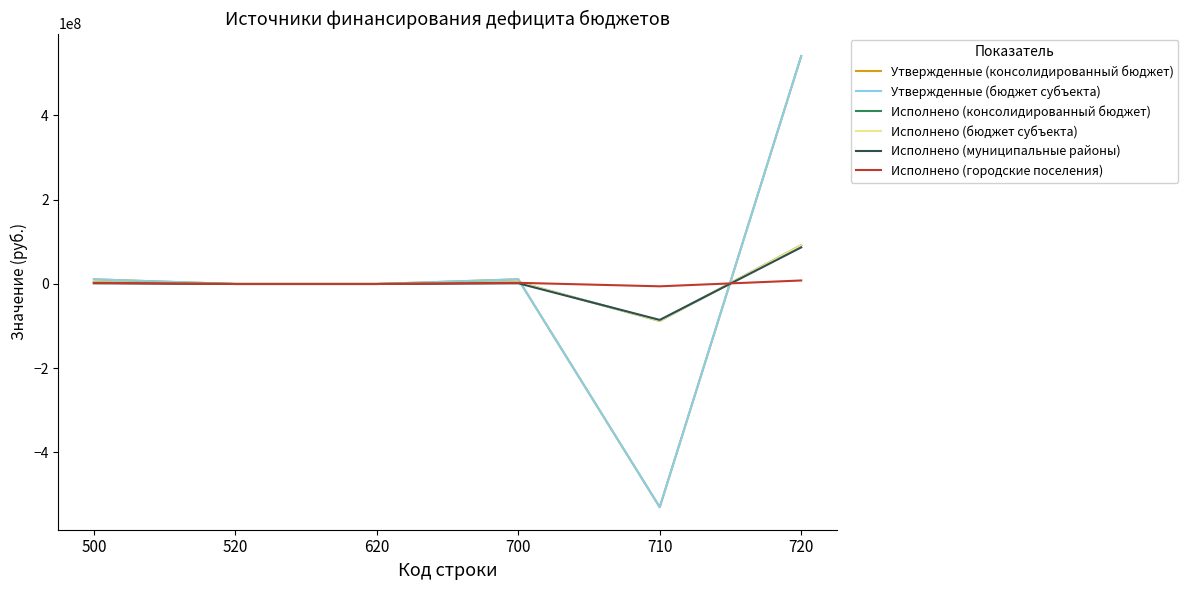

Is this an area chart (filled region under the line)?

No